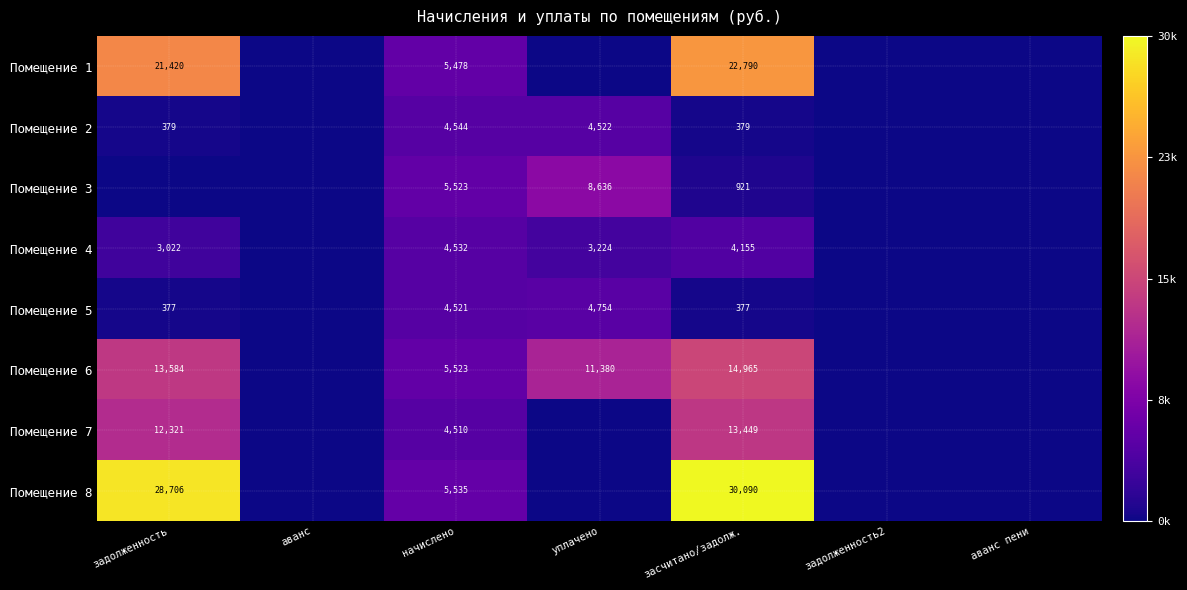

Is it true that Помещение 5 equals 530 at засчитано/задолж.?

False